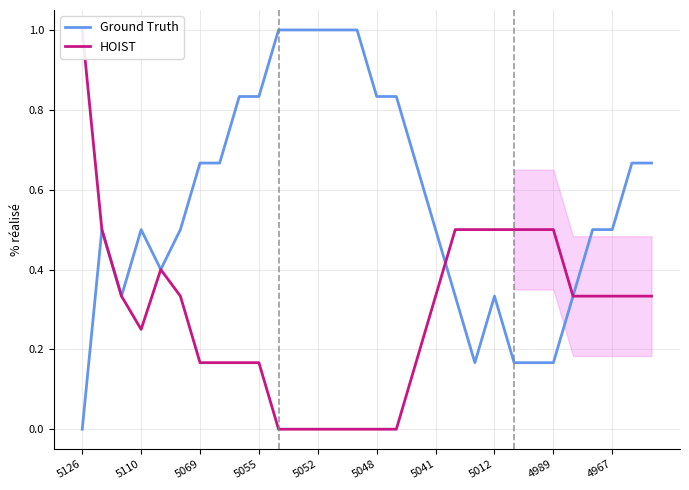

How many values in Ground Truth are above zero?

29